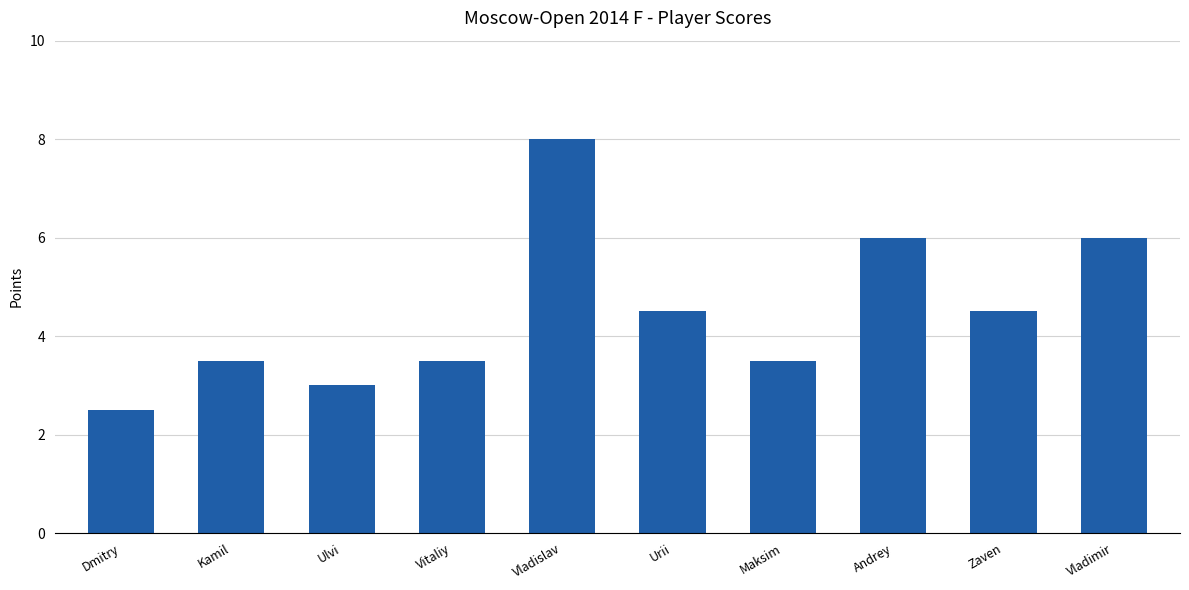

What position from the left is Vladislav?

5